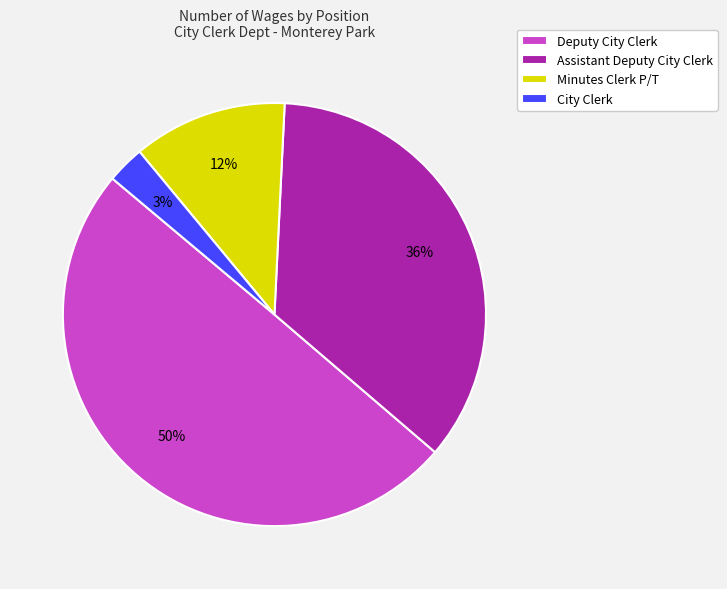

To the nearest percent, what portion does Assistant Deputy City Clerk represent?

36%